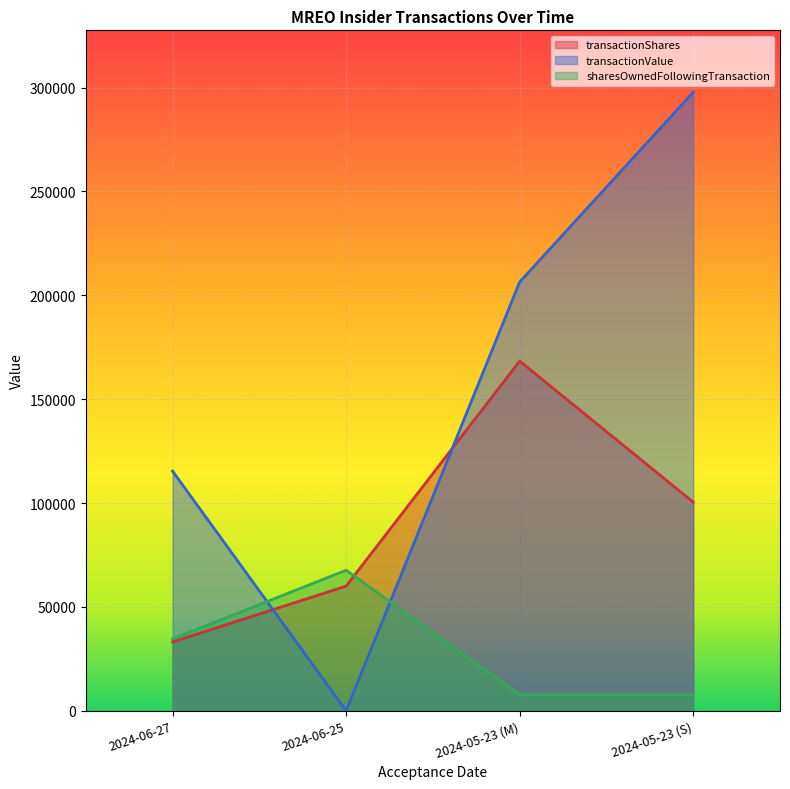

How many values in the sharesOwnedFollowingTransaction series exceed 34548?

1